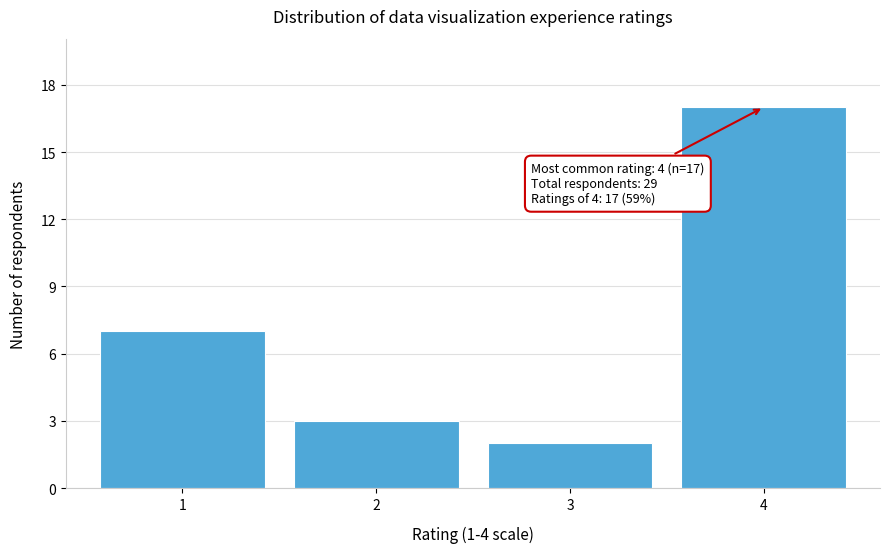

Reading left to right, extract all data points from this chart.

7	3	2	17